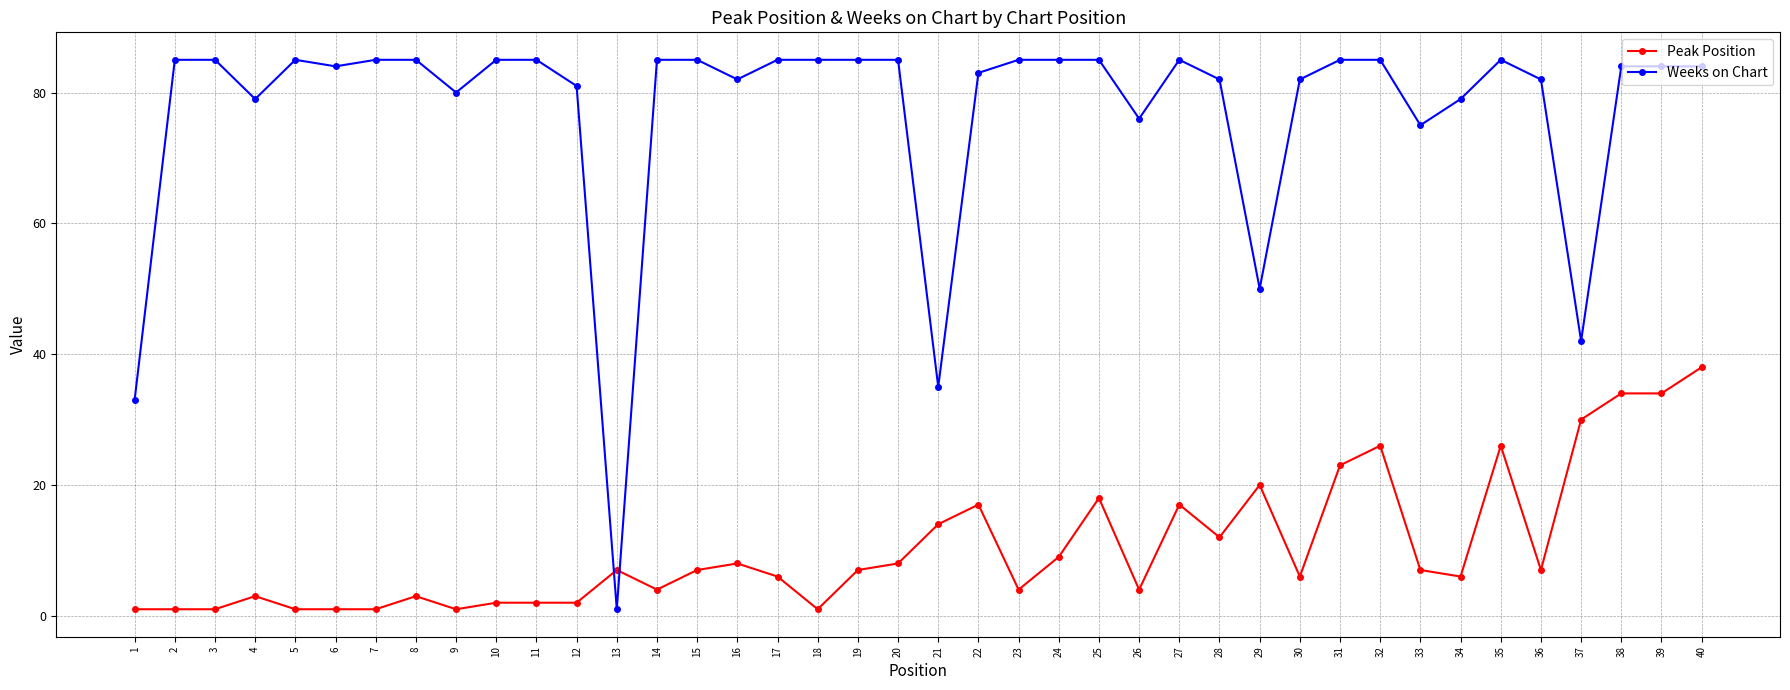

What is the sum of all Peak Position values?

419